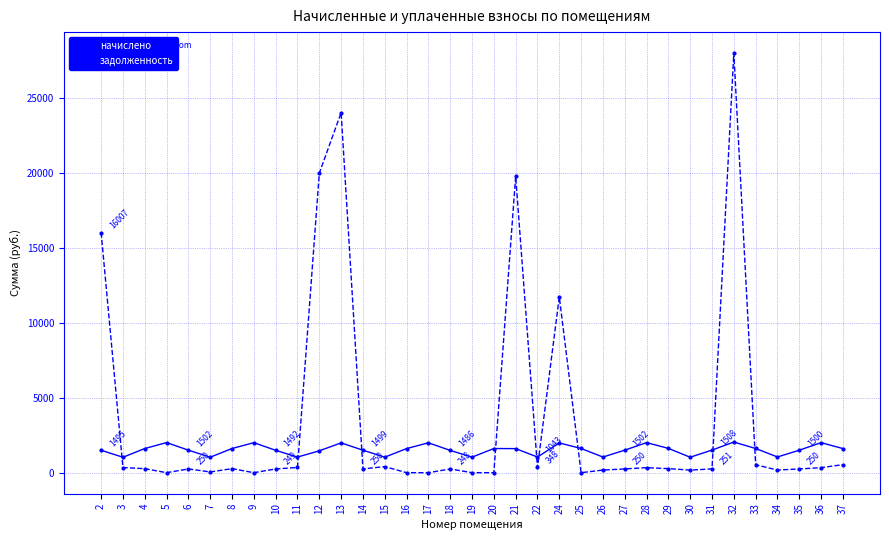

True or false: задолженность has a value of 18715.0 at 19.

False